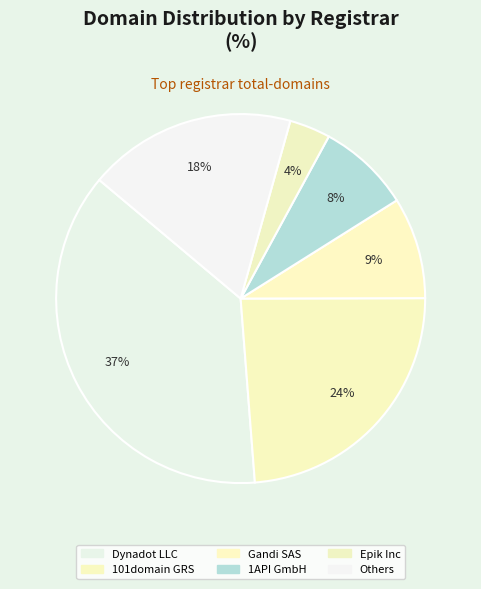

Is there a majority slice in this chart?

No